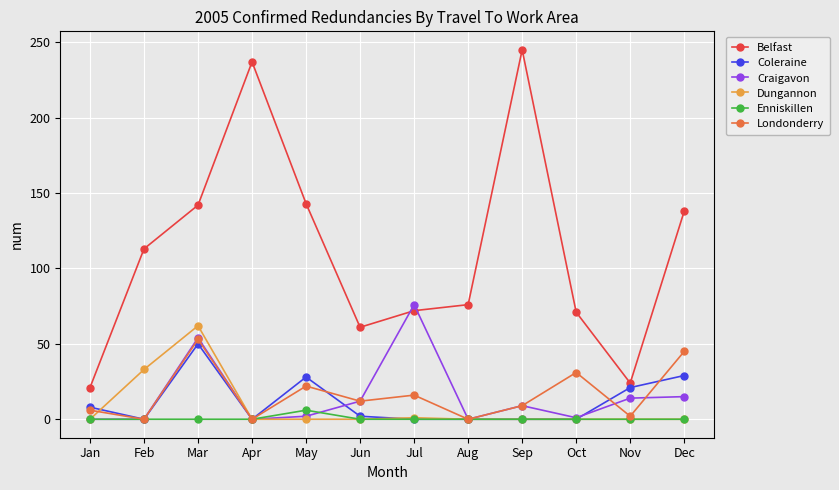

After their last crossing, which series has the higher values: Coleraine or Londonderry?

Londonderry